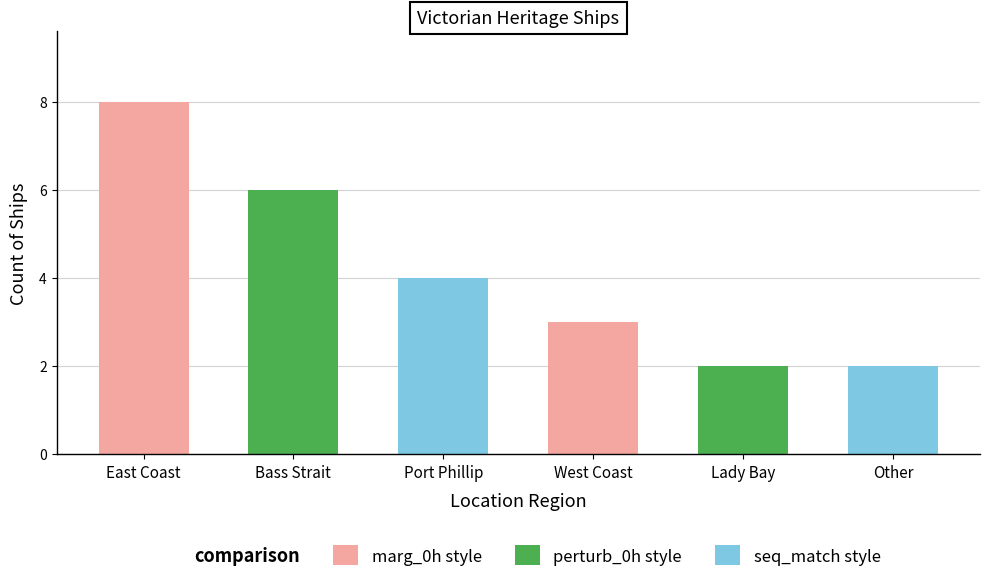

Reading left to right, extract all data points from this chart.

8	6	4	3	2	2